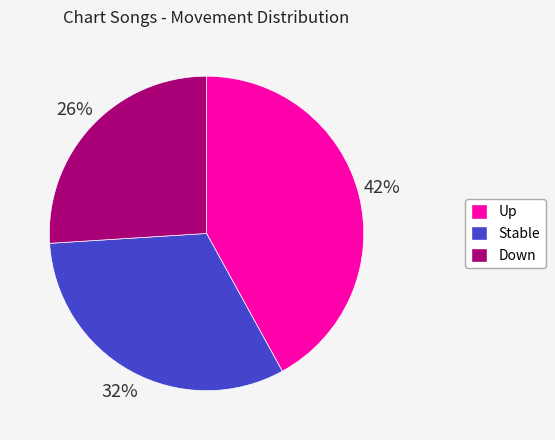

Is there a majority slice in this chart?

No